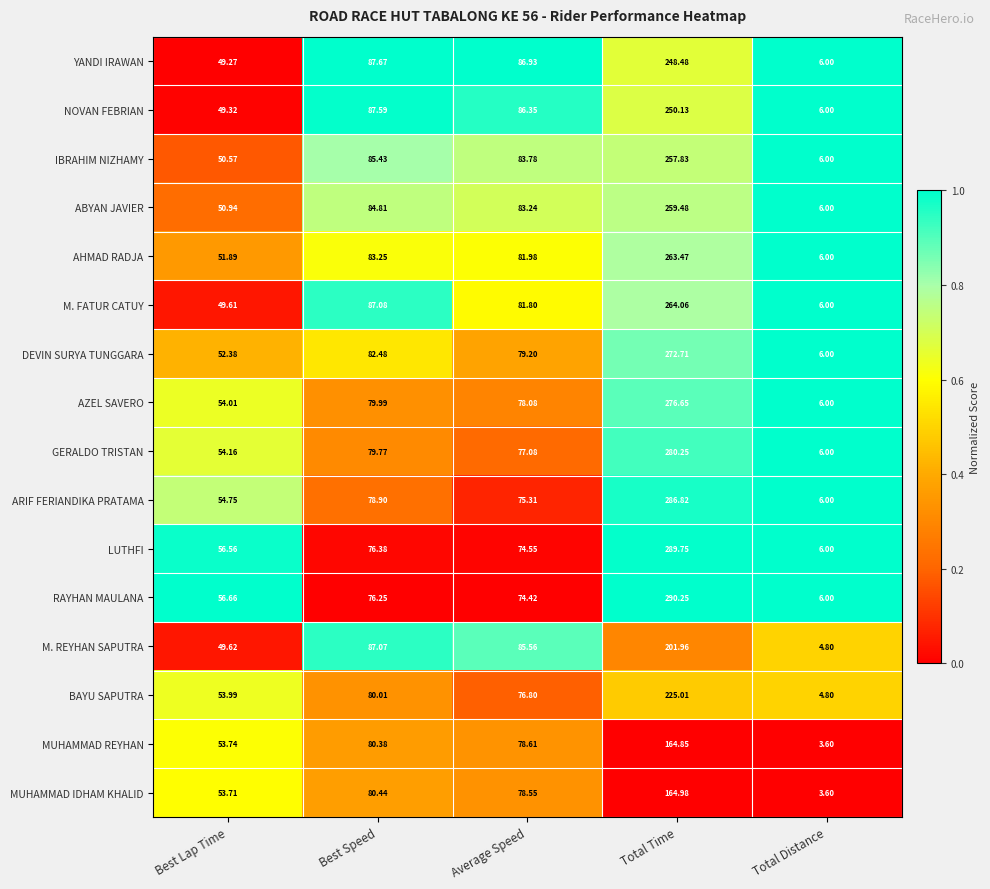

Which label corresponds to the smallest value in the chart?

Total Distance